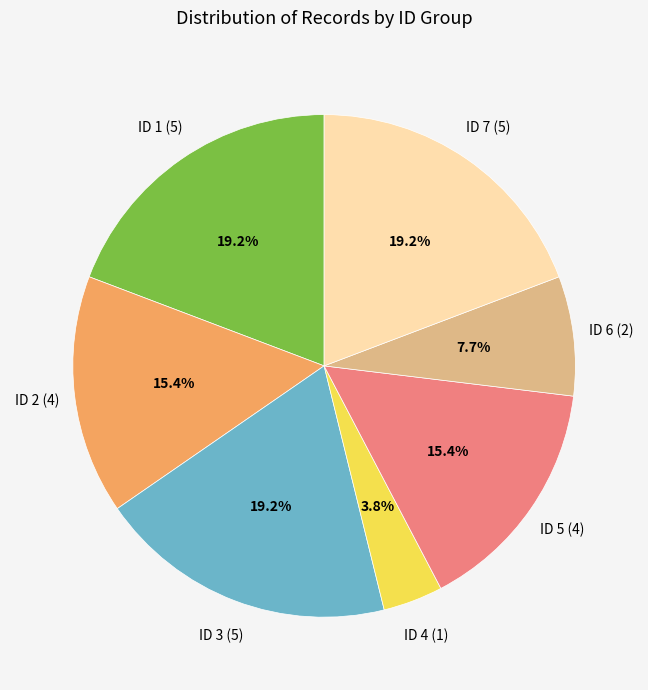

What is the smallest slice in the pie chart?

ID 4